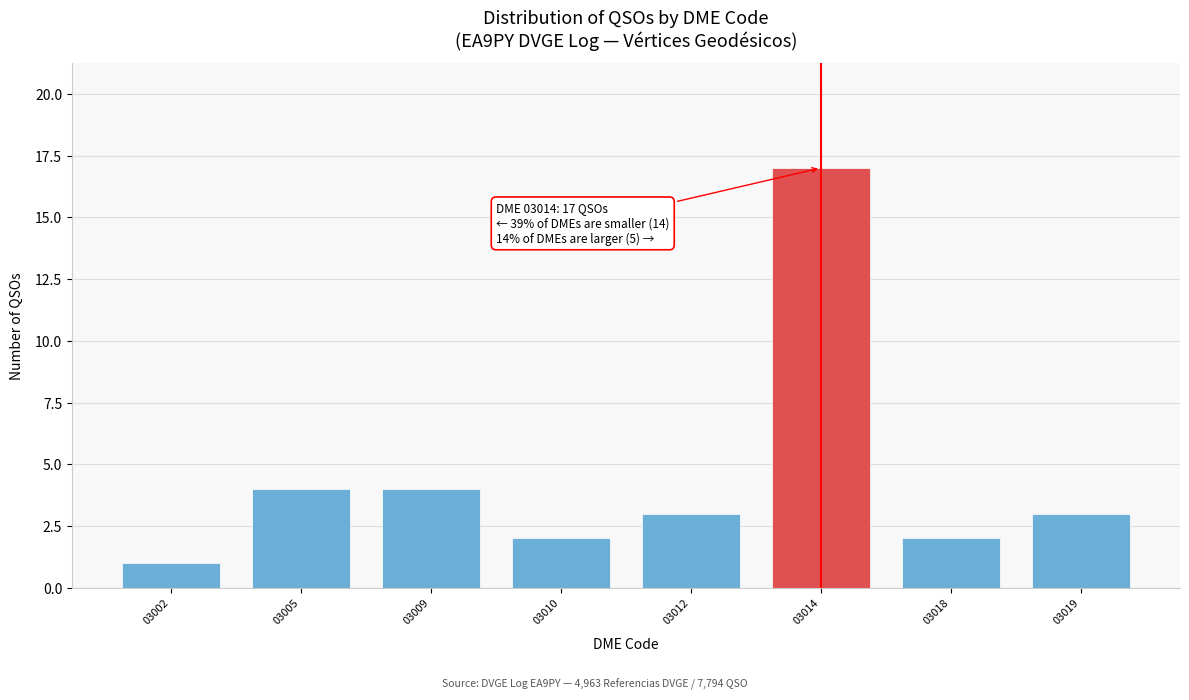

Reading left to right, list all the values displayed in this chart.

03002=1	03005=4	03009=4	03010=2	03012=3	03014=17	03018=2	03019=3